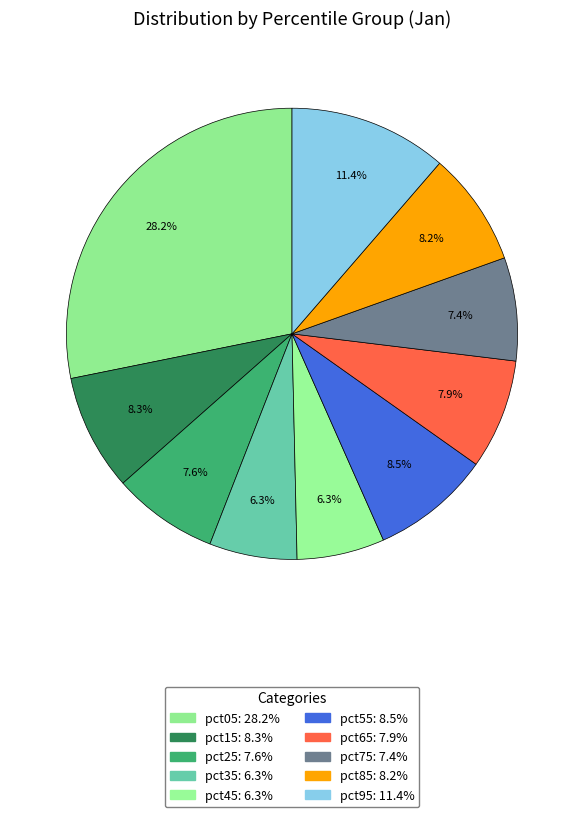

What is the total percentage of pct15 and pct25?

15.9%